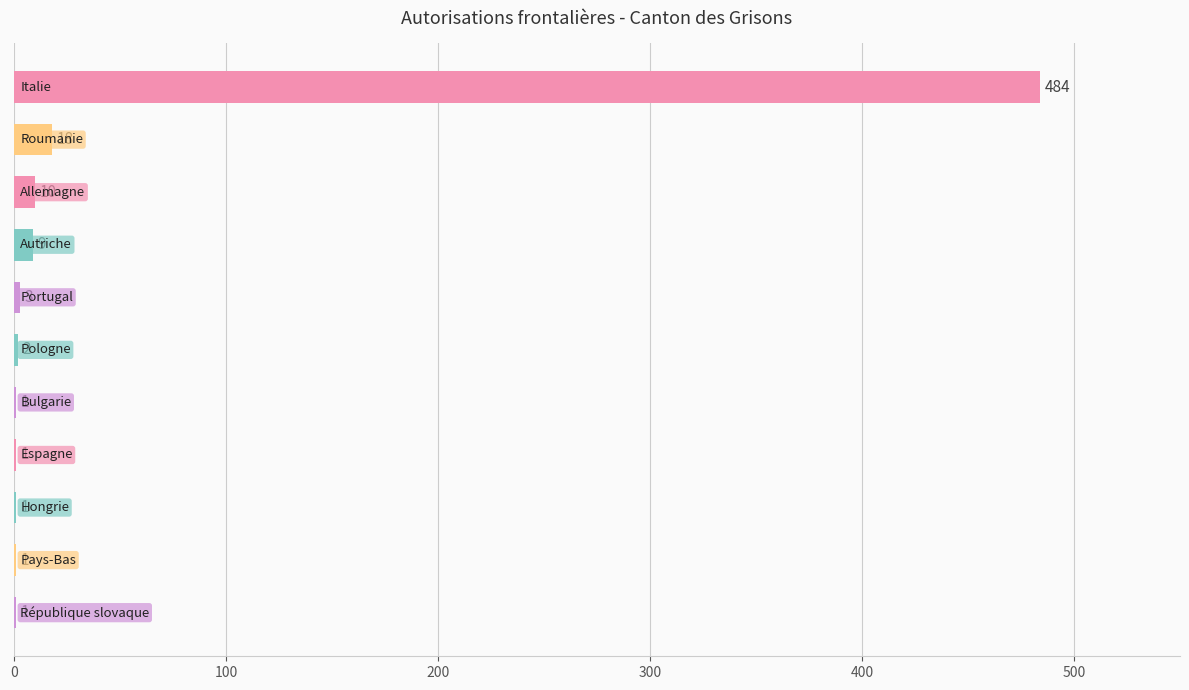

What is the greatest value displayed?

484